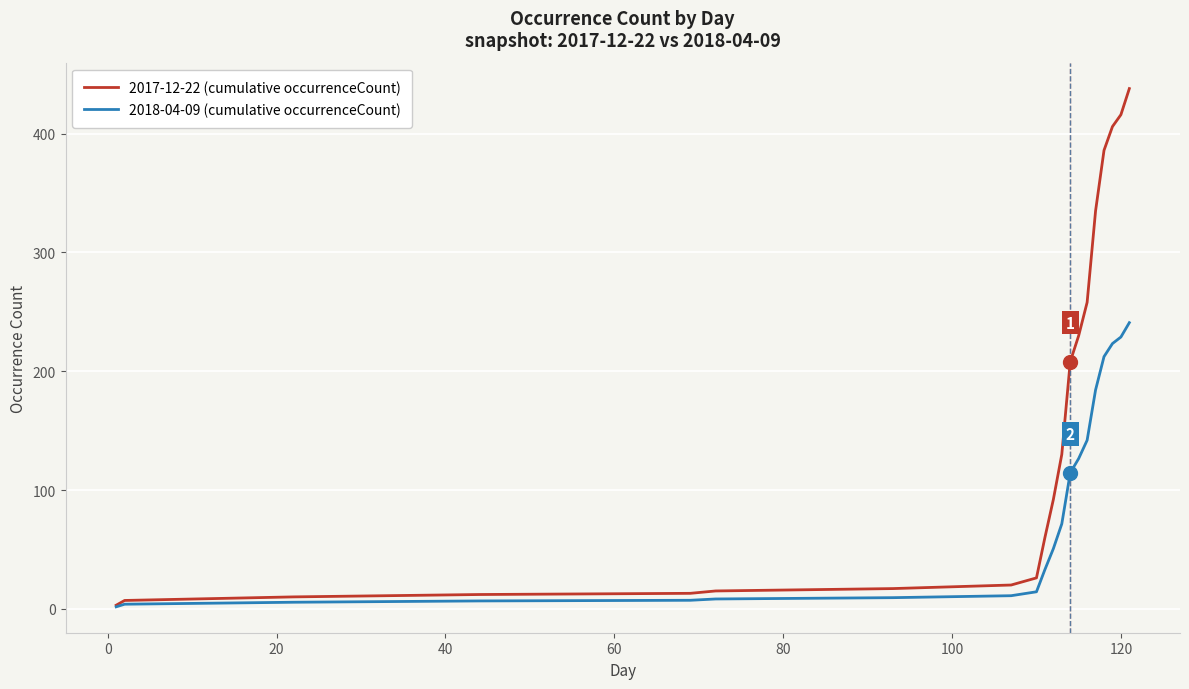

Which series has the largest range (max minus min)?

2017-12-22 (cumulative occurrenceCount)